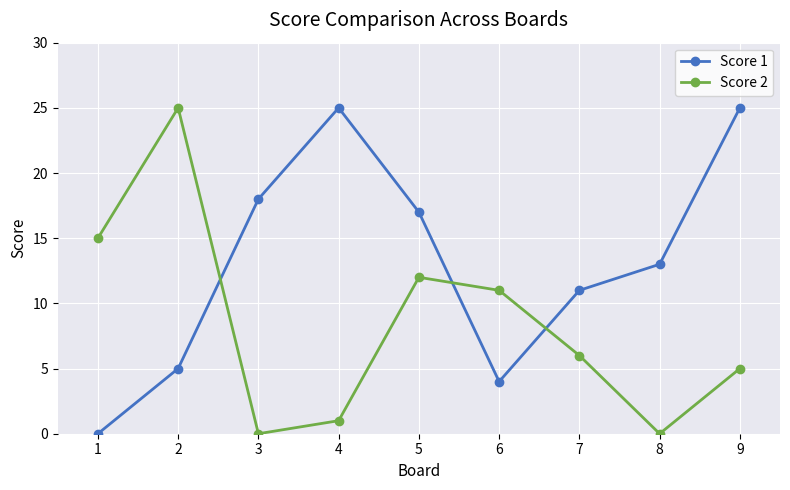

At 2, list the series in order from largest to smallest.

Score 2, Score 1